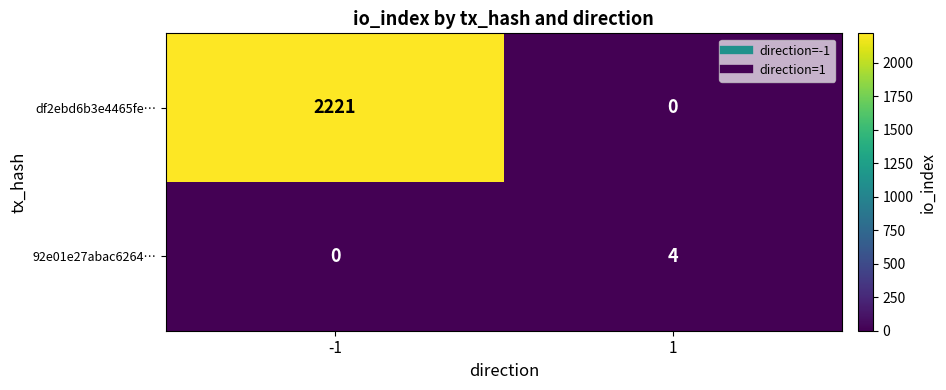

What is the difference between the 92e01e27abac6264… values at 1 and -1?

4